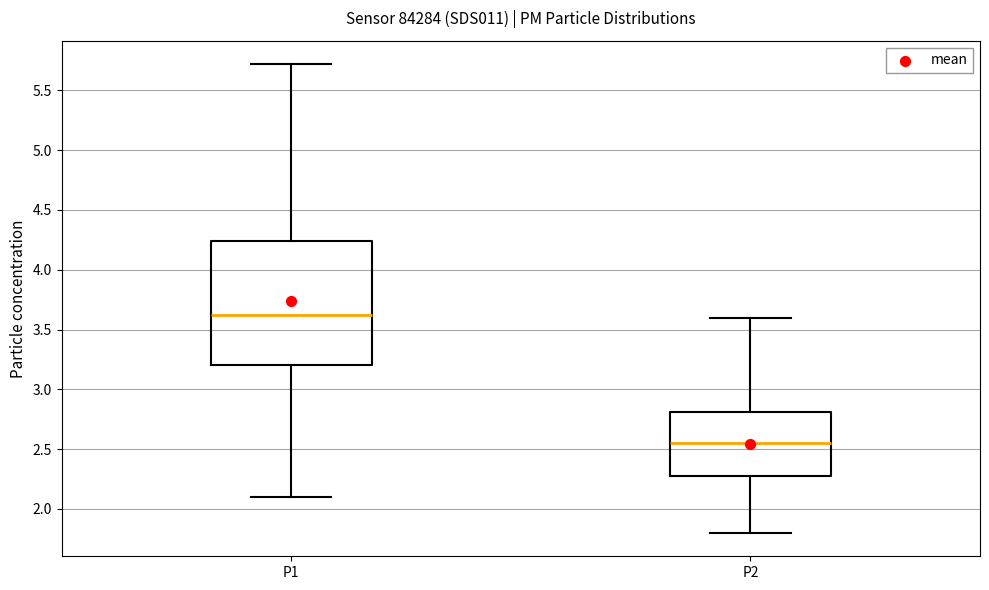

Reading left to right, transcribe this box plot: for each box, give where its median line is, the range the box spans, and where its two whiskers end, as read against the y-axis. The values are not printed on the chart, so give them approximately, as read against the axis.

P1: median 3.65, box 3.20 to 4.25, whiskers 2.10 to 5.70
P2: median 2.55, box 2.30 to 2.80, whiskers 1.80 to 3.60